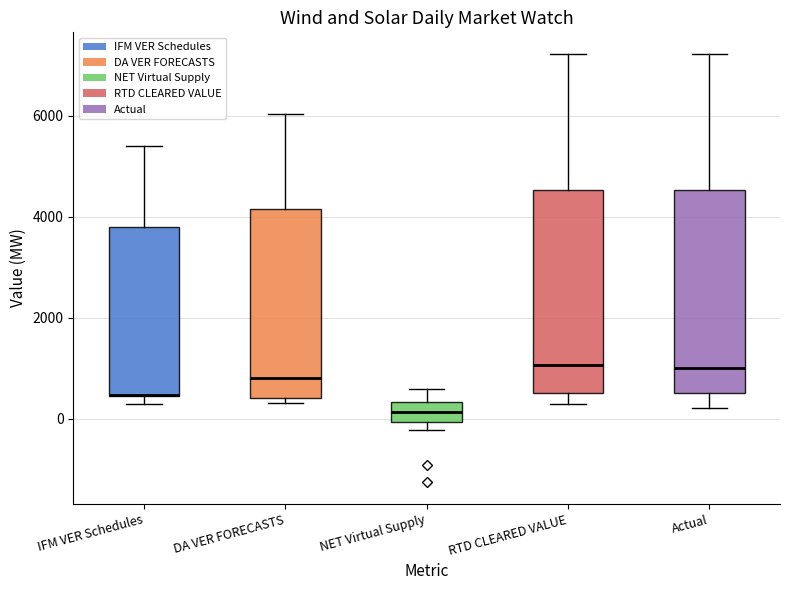

Where is the upper edge of the box for NET Virtual Supply on the y-axis? The values are not printed on the chart, so give them approximately, as read against the axis.

400